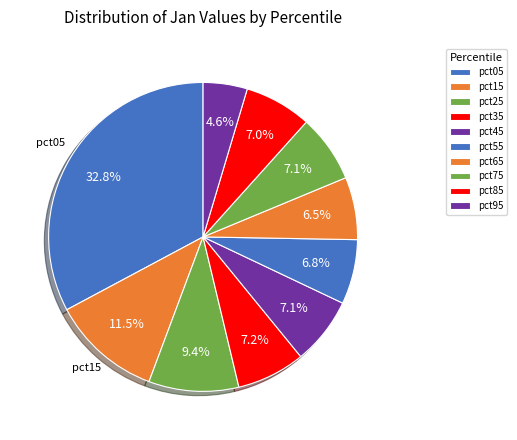

Rank the categories by value from highest to lowest.

pct05, pct15, pct25, pct35, pct75, pct45, pct85, pct55, pct65, pct95